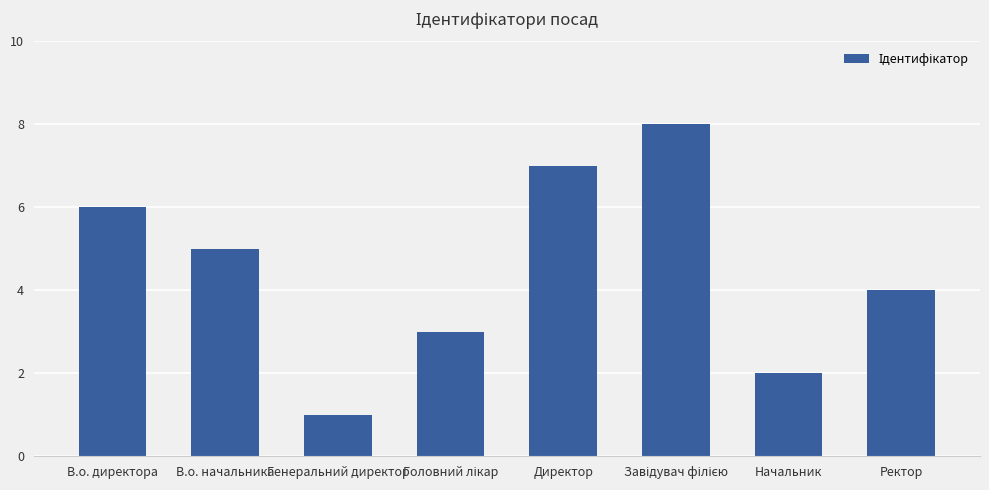

The value at В.о. начальника is 5. True or false?

True